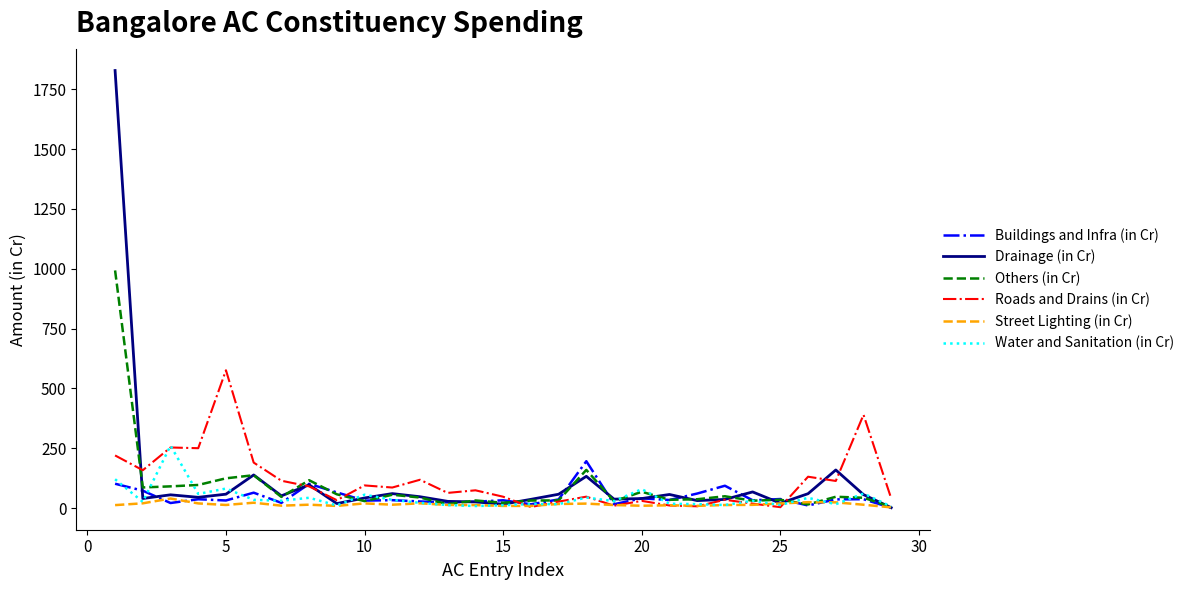

Does the chart display data point markers on the line(s)?

No